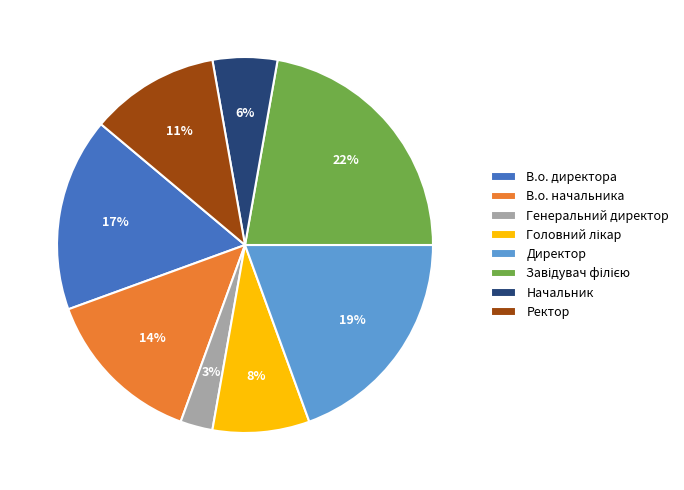

To the nearest percent, what is the difference between the largest and smallest slice percentages?

19%